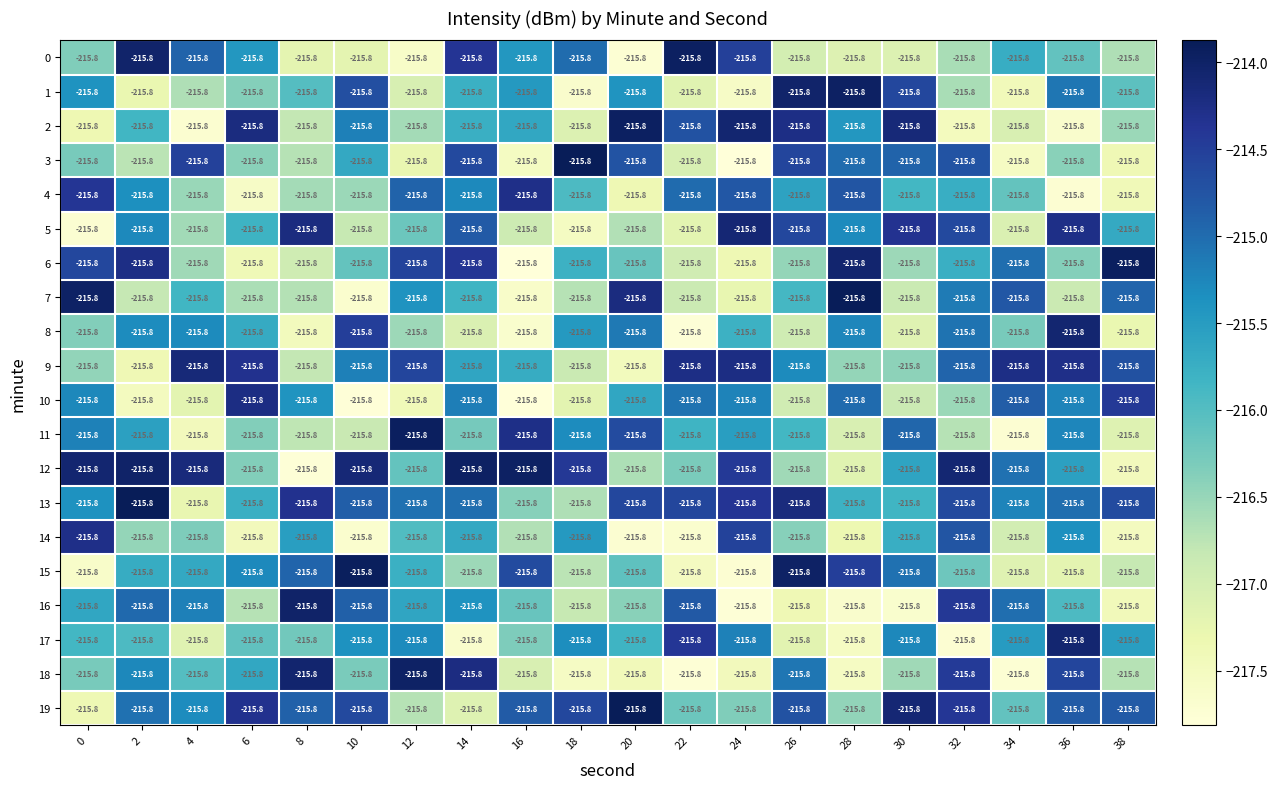

How many series are shown in this chart?

20